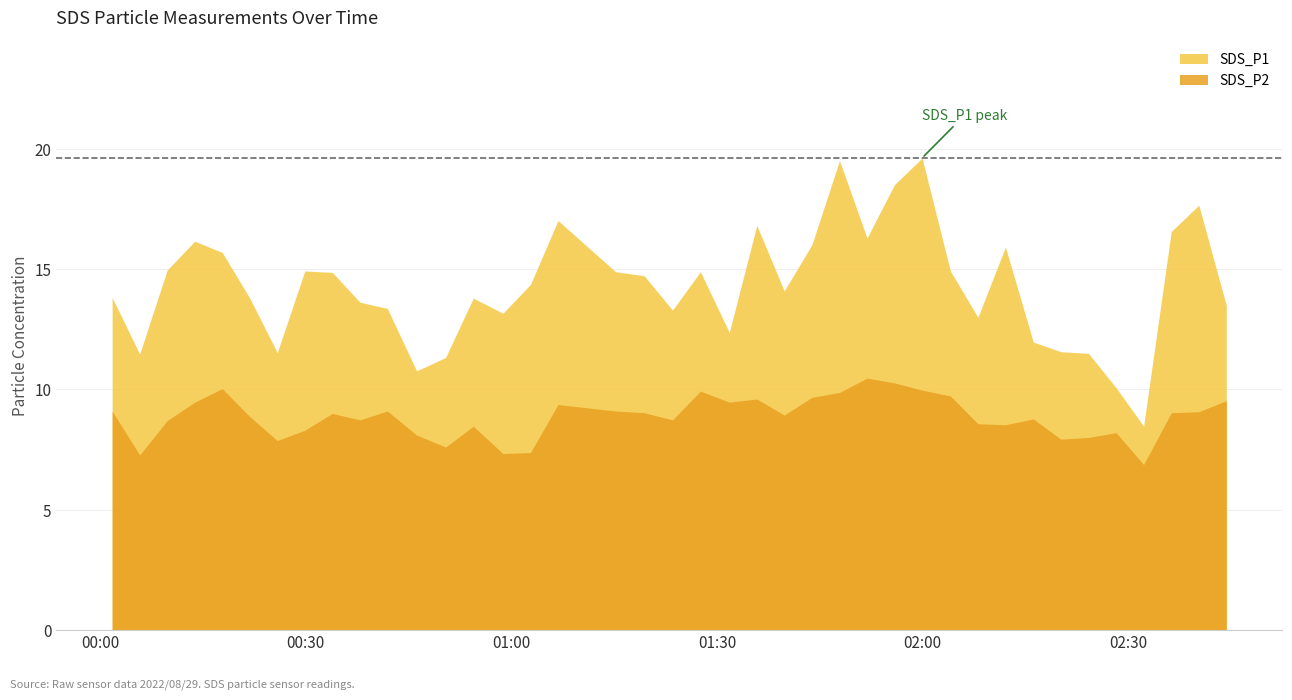

True or false: SDS_P2 and SDS_P1 cross at least once.

False